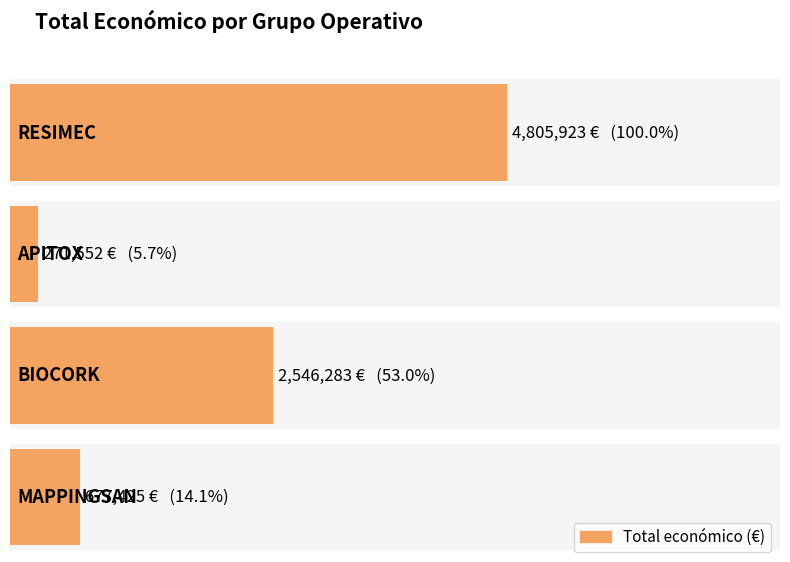

What is the difference between the values at RESIMEC and APITOX?

4534371